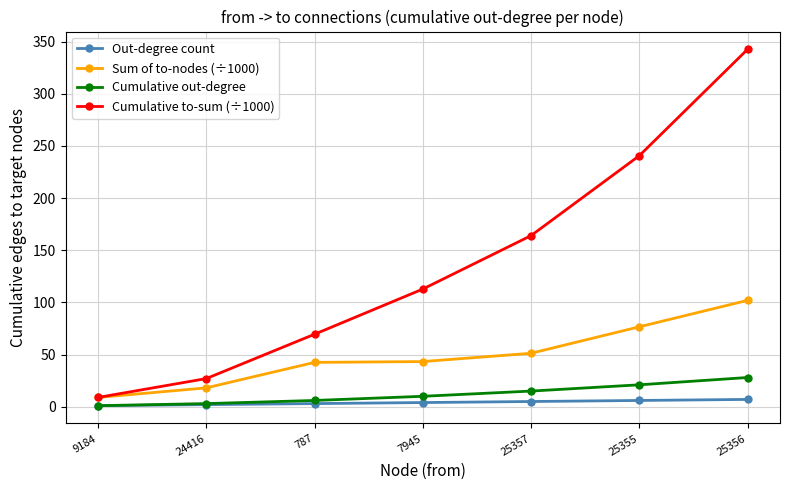

What is the total value across all series at 25355?

344.1